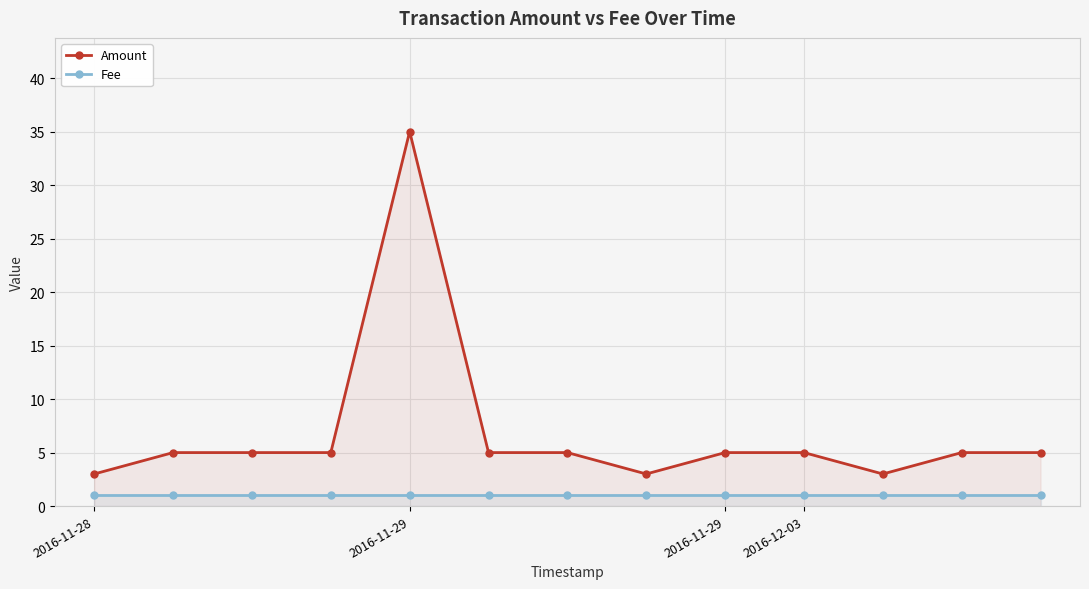

What are all the series names shown in the legend?

Amount, Fee